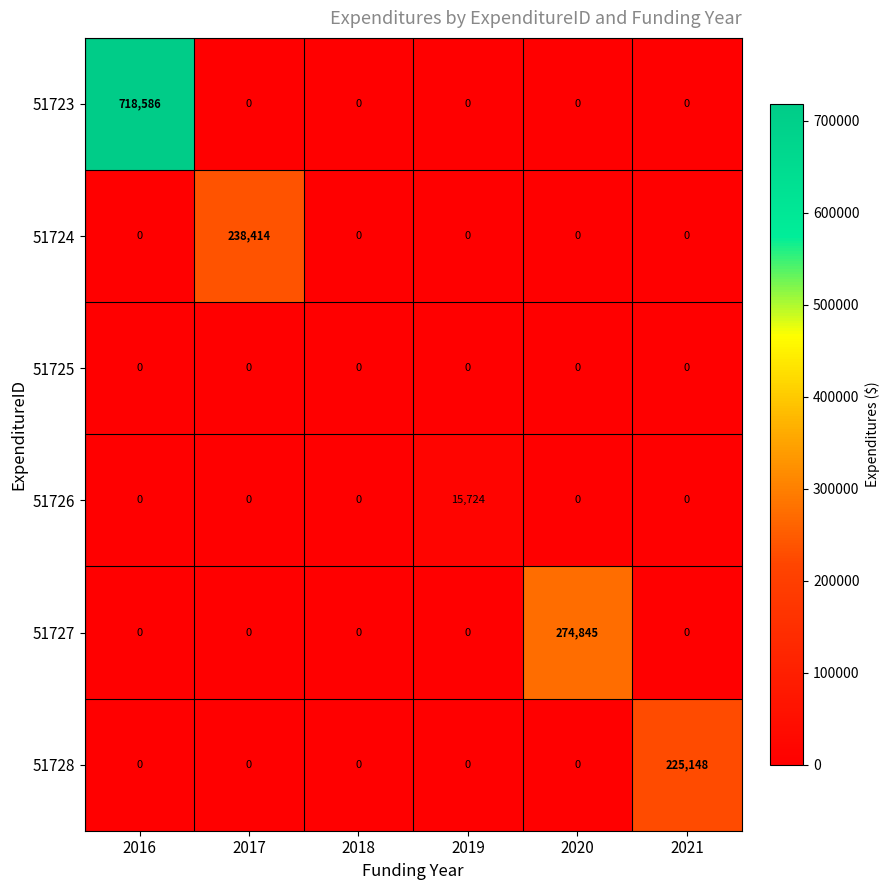

Which series has the largest range (max minus min)?

51723